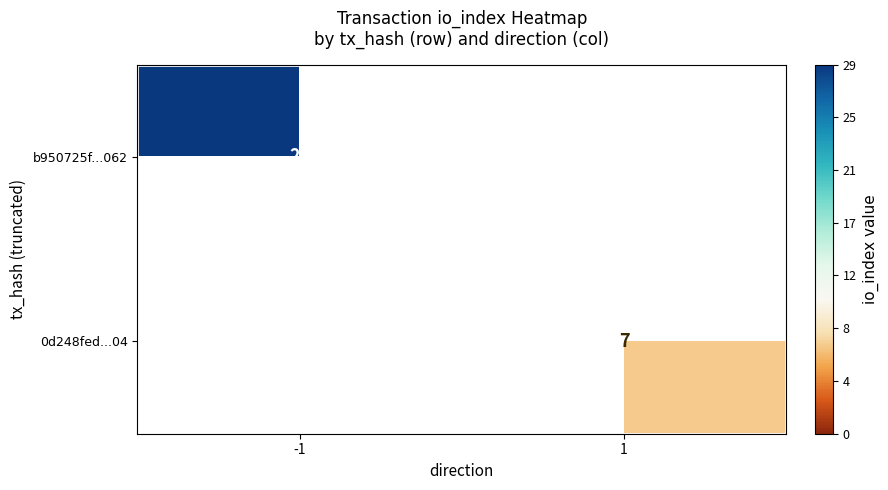

Which has a higher value, 1 or -1?

-1